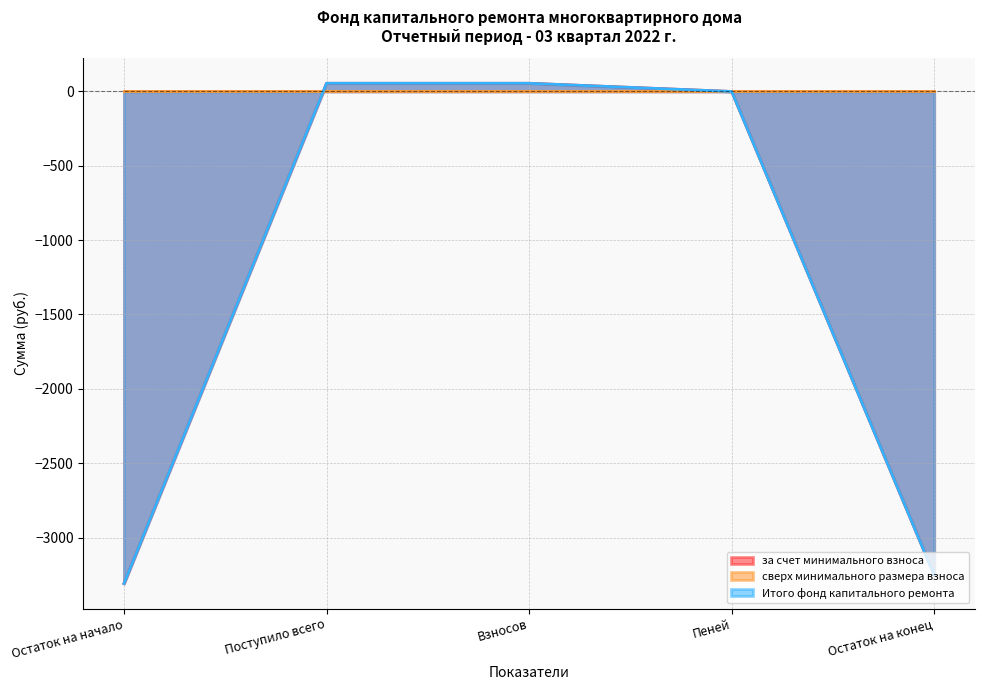

Which series has the largest range (max minus min)?

за счет минимального взноса